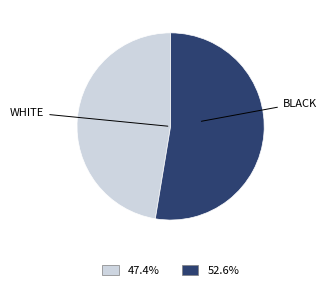

How many slices are in this pie chart?

2